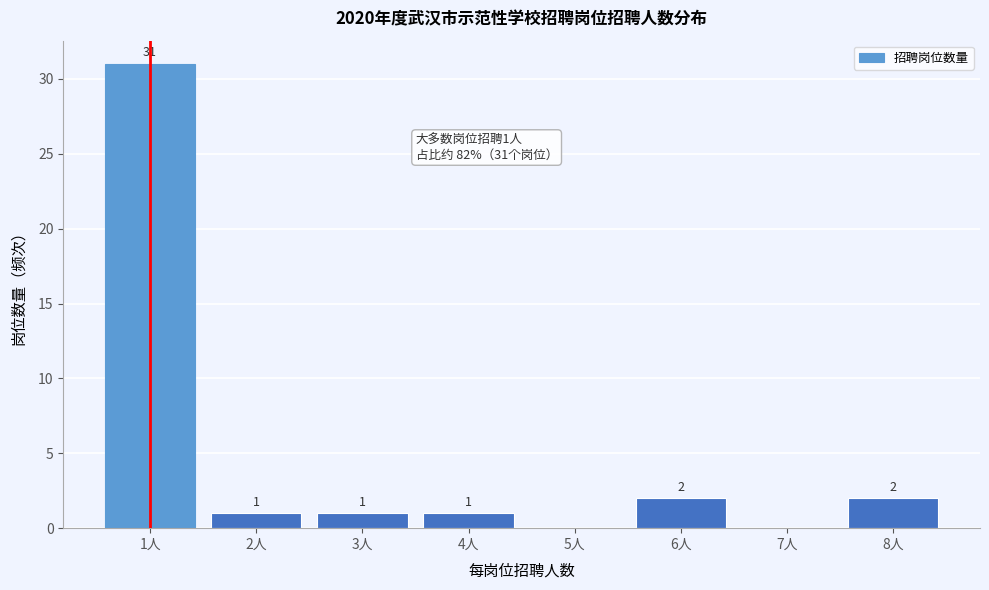

Which range on the x-axis has the tallest bar?

0.5 to 1.5